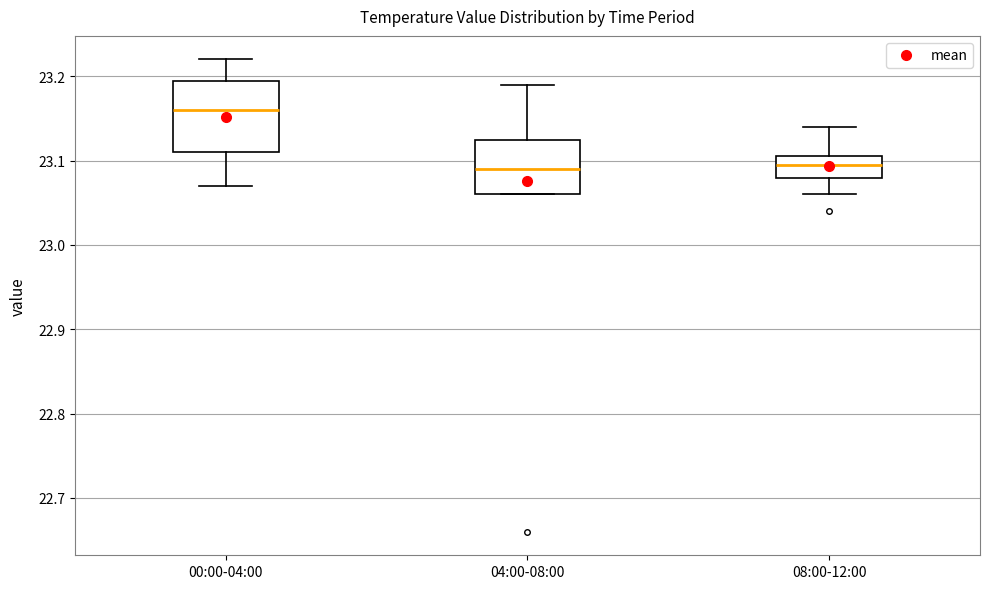

Where does the lower whisker of the box for 08:00-12:00 end on the y-axis? The values are not printed on the chart, so give them approximately, as read against the axis.

23.06